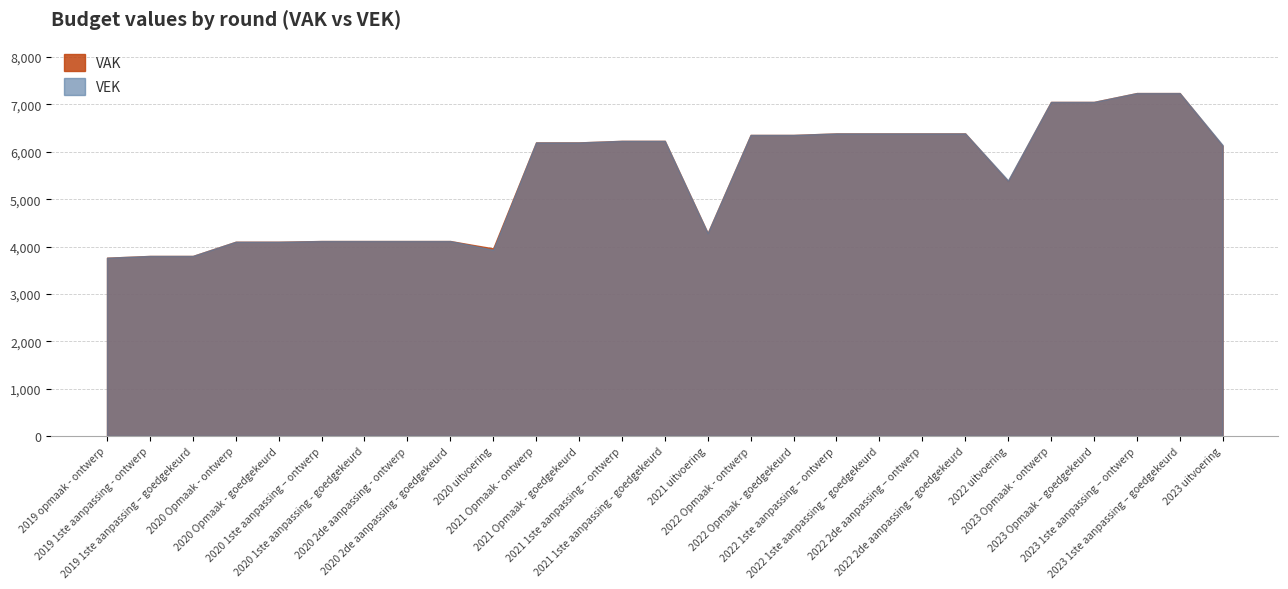

What is the total value across all series at 2022 uitvoering?

10779